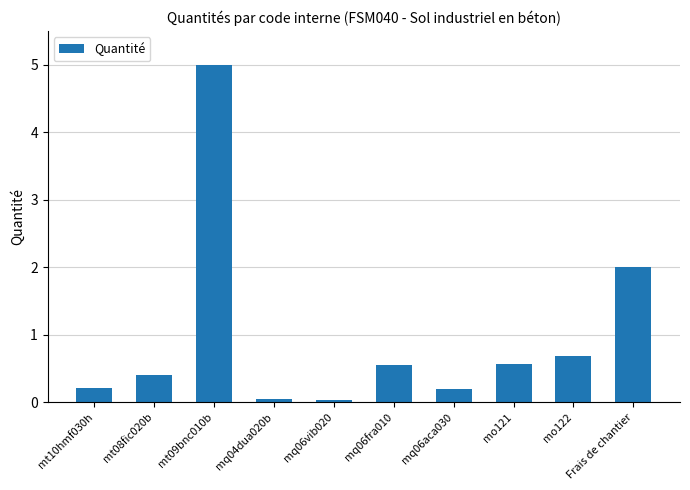

What is the greatest value displayed?

5.0